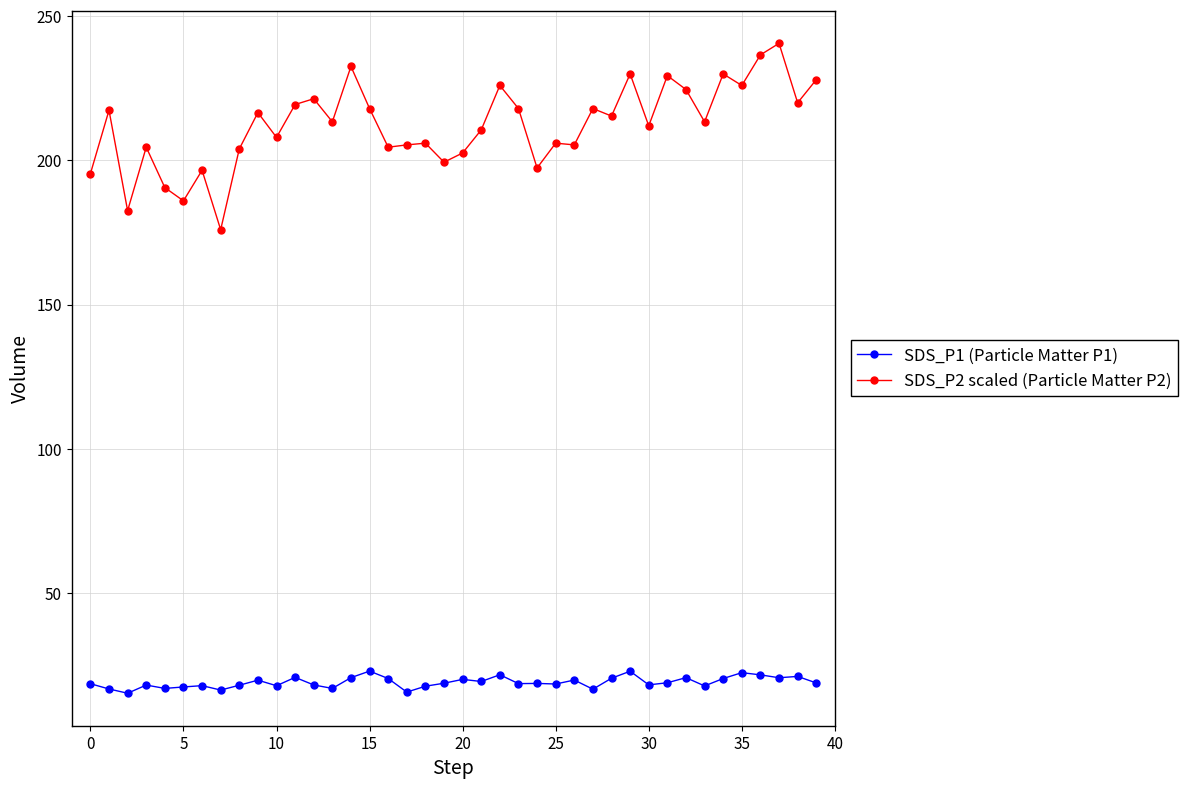

True or false: SDS_P2 scaled (Particle Matter P2) has more than 0 points higher than both neighbors.

True